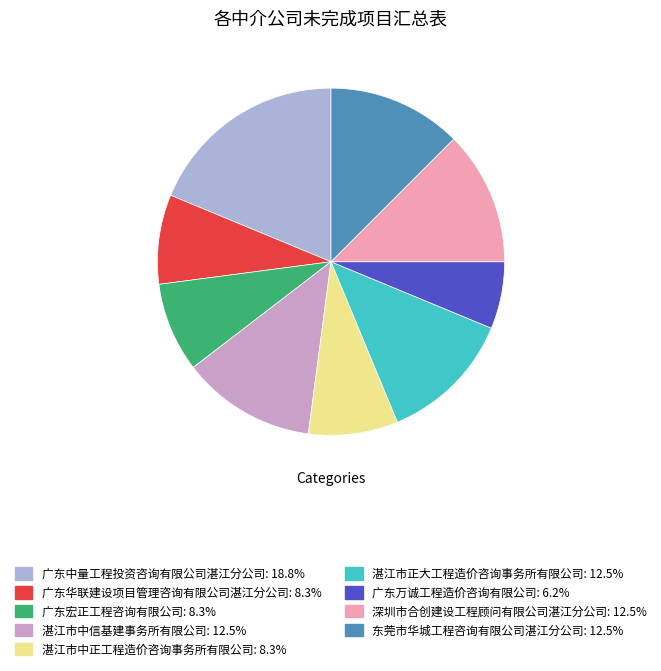

To the nearest percent, what percentage of the pie is 东莞市华城工程咨询有限公司湛江分公司?

12%